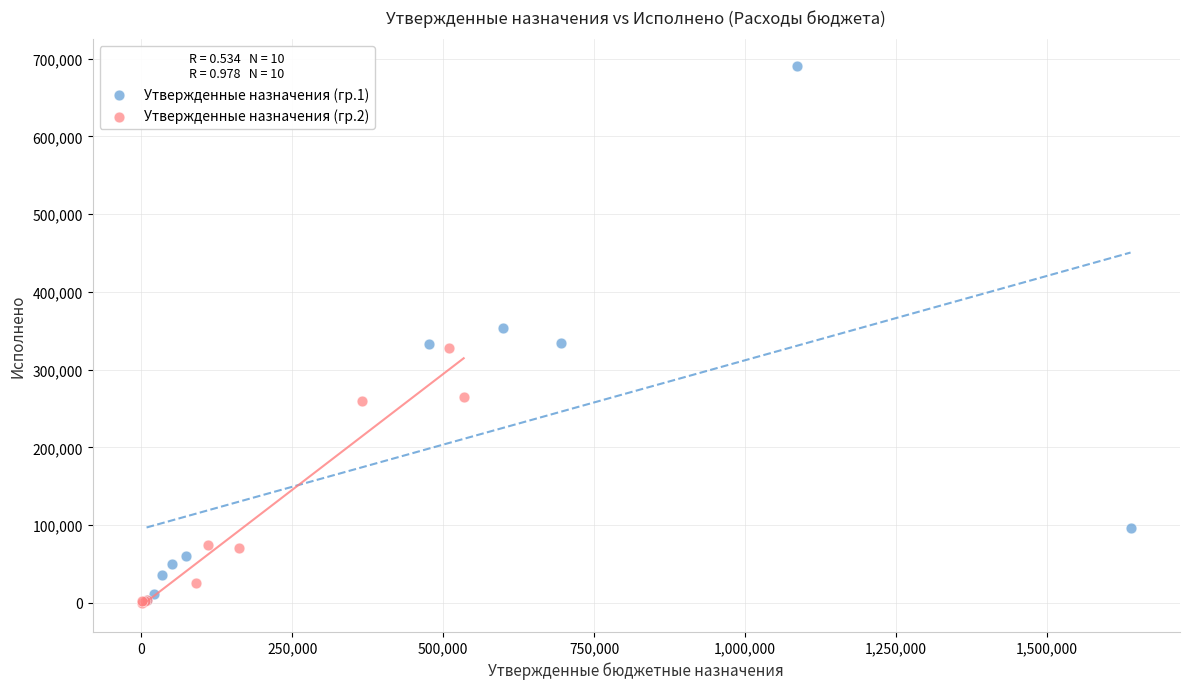

What are all the series names shown in the legend?

Утвержденные назначения (гр.1), Утвержденные назначения (гр.2)